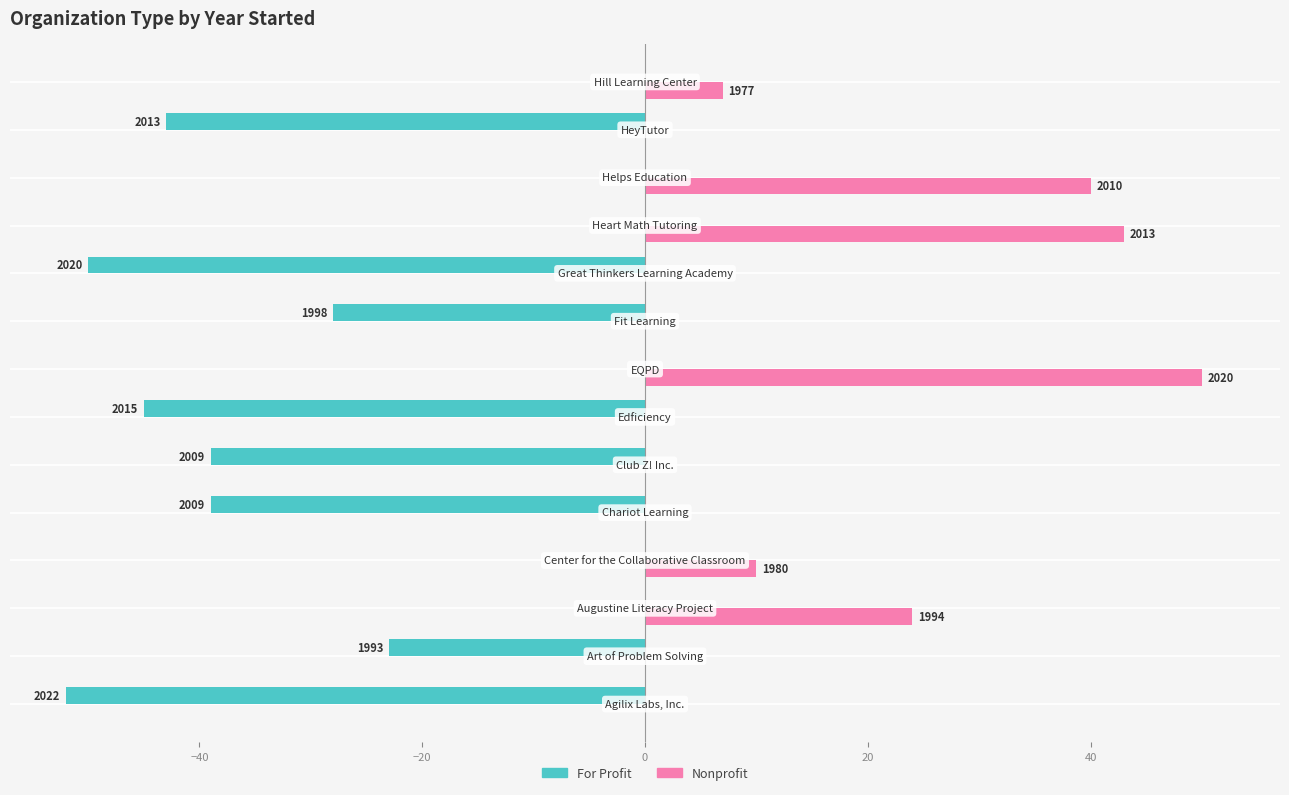

What are all the series names shown in the legend?

For Profit, Nonprofit